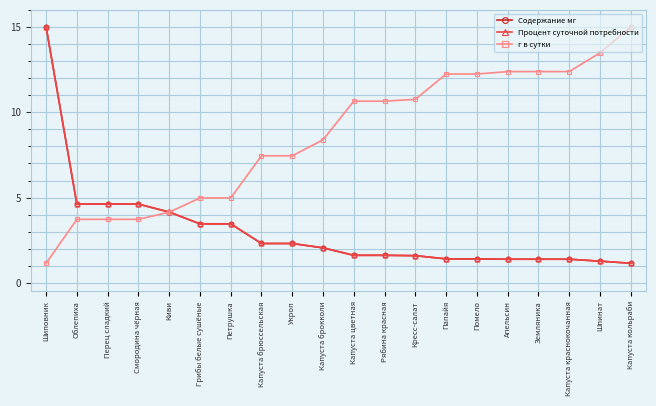

What position from the right is Капуста брокколи?

11